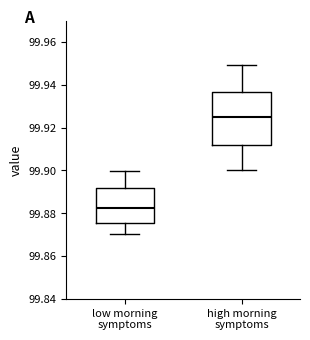

Reading left to right, transcribe this box plot: for each box, give where its median line is, the range the box spans, and where its two whiskers end, as read against the y-axis. The values are not printed on the chart, so give them approximately, as read against the axis.

low morning symptoms: median 99.882, box 99.876 to 99.892, whiskers 99.870 to 99.900
high morning symptoms: median 99.924, box 99.912 to 99.936, whiskers 99.900 to 99.950